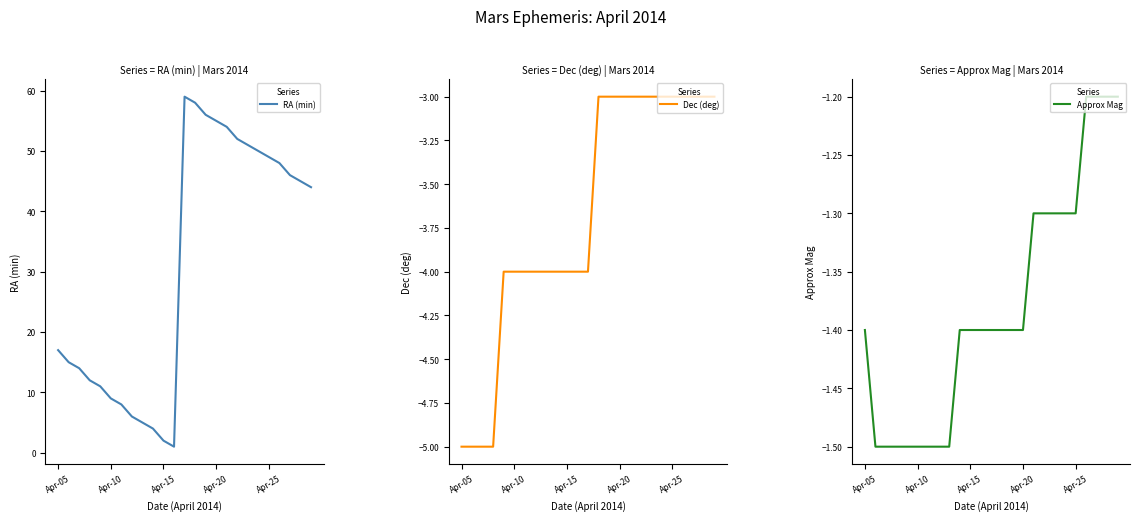

Does the chart display data point markers on the line(s)?

No